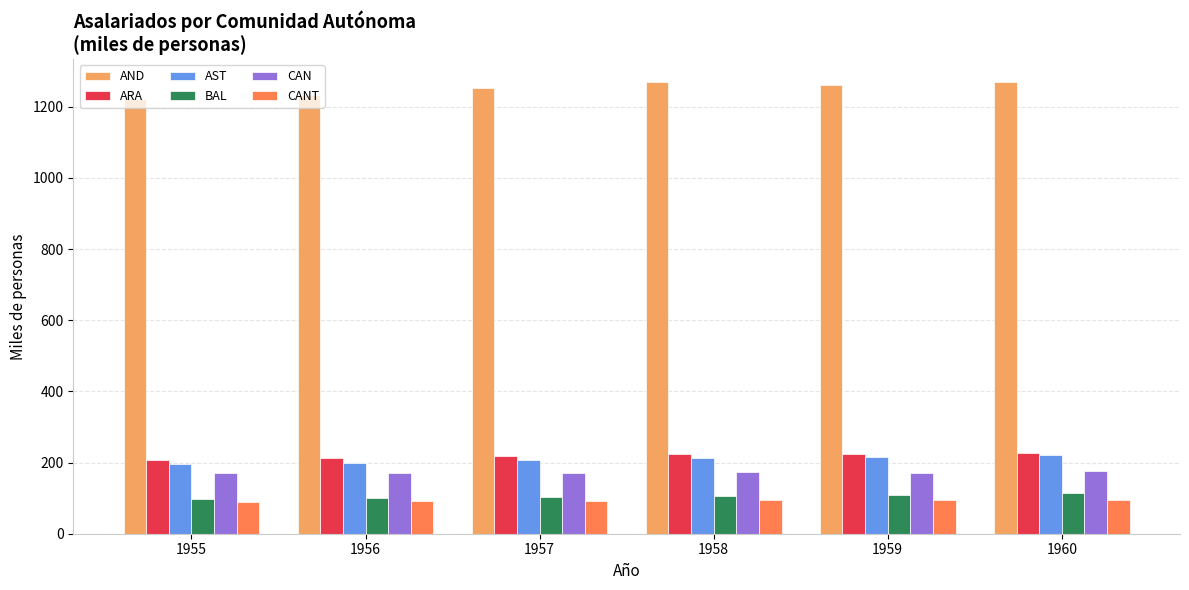

What is the difference between the maximum and second lowest values in the AND series?

36.1